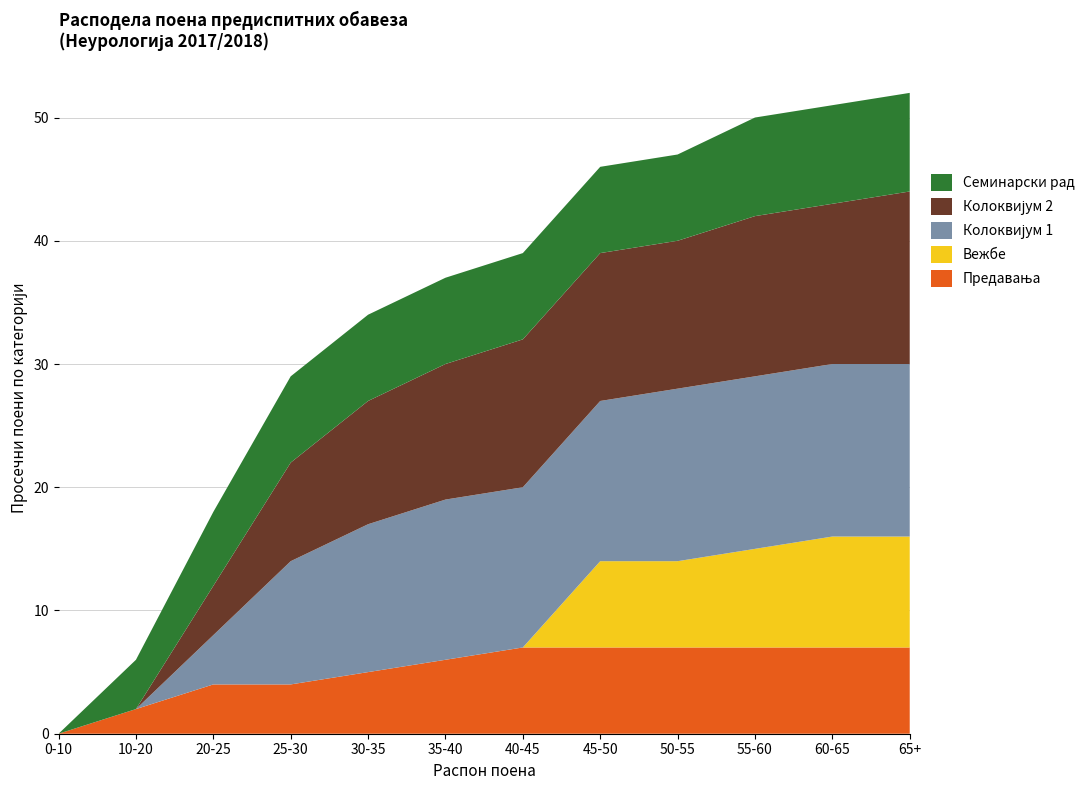

Reading right to left, what are all the values shown in this chart?

Предавања: 65+=7	60-65=7	55-60=7	50-55=7	45-50=7	40-45=7	35-40=6	30-35=5	25-30=4	20-25=4	10-20=2	0-10=0
Вежбе: 65+=9	60-65=9	55-60=8	50-55=7	45-50=7	40-45=0	35-40=0	30-35=0	25-30=0	20-25=0	10-20=0	0-10=0
Колоквијум 1: 65+=14	60-65=14	55-60=14	50-55=14	45-50=13	40-45=13	35-40=13	30-35=12	25-30=10	20-25=4	10-20=0	0-10=0
Колоквијум 2: 65+=14	60-65=13	55-60=13	50-55=12	45-50=12	40-45=12	35-40=11	30-35=10	25-30=8	20-25=4	10-20=0	0-10=0
Семинарски рад: 65+=8	60-65=8	55-60=8	50-55=7	45-50=7	40-45=7	35-40=7	30-35=7	25-30=7	20-25=6	10-20=4	0-10=0